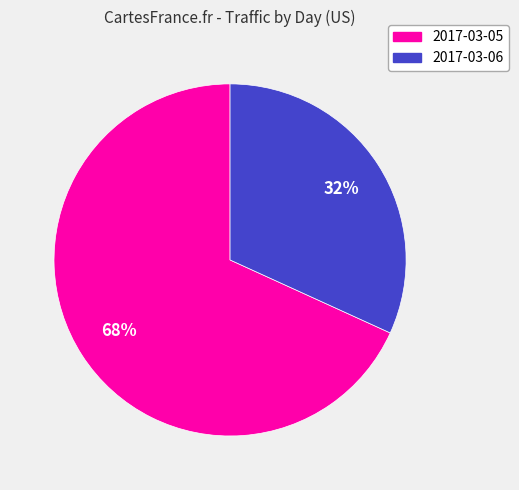

Is the sum of 2017-03-06 and 2017-03-05 greater than half?

Yes